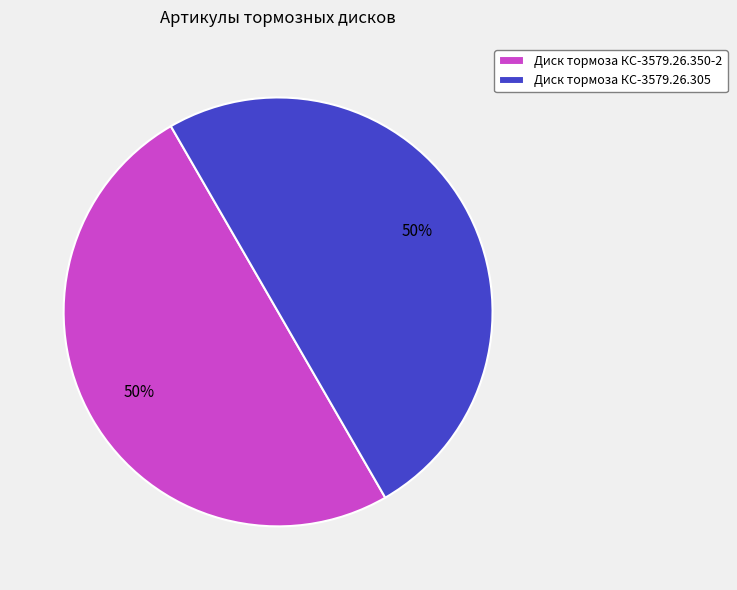

To the nearest percent, what percentage of the pie is Диск тормоза КС-3579.26.305?

50%